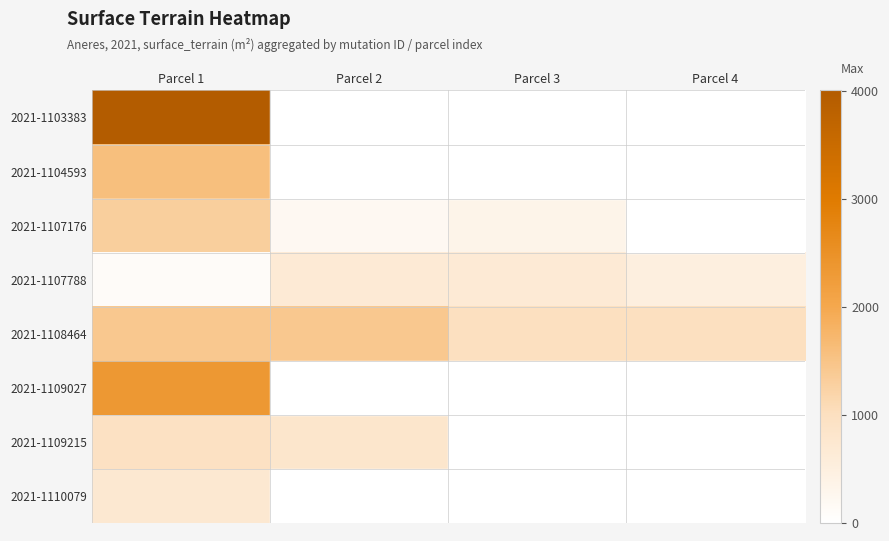

Reading right to left, list all the values displayed in this chart.

2021-1103383: Parcel 4=0	Parcel 3=0	Parcel 2=0	Parcel 1=4009
2021-1104593: Parcel 4=0	Parcel 3=0	Parcel 2=0	Parcel 1=1592
2021-1107176: Parcel 4=0	Parcel 3=355	Parcel 2=205	Parcel 1=1300
2021-1107788: Parcel 4=509	Parcel 3=660	Parcel 2=660	Parcel 1=125
2021-1108464: Parcel 4=1000	Parcel 3=1000	Parcel 2=1440	Parcel 1=1440
2021-1109027: Parcel 4=0	Parcel 3=0	Parcel 2=0	Parcel 1=2336
2021-1109215: Parcel 4=0	Parcel 3=0	Parcel 2=810	Parcel 1=950
2021-1110079: Parcel 4=0	Parcel 3=0	Parcel 2=0	Parcel 1=730